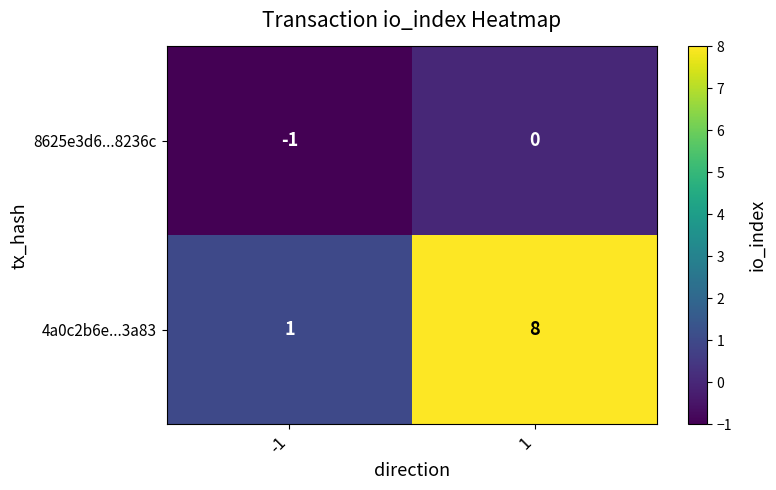

Reading right to left, transcribe all the data shown in this chart.

8625e3d6...8236c: 1=0	-1=-1
4a0c2b6e...3a83: 1=8	-1=1